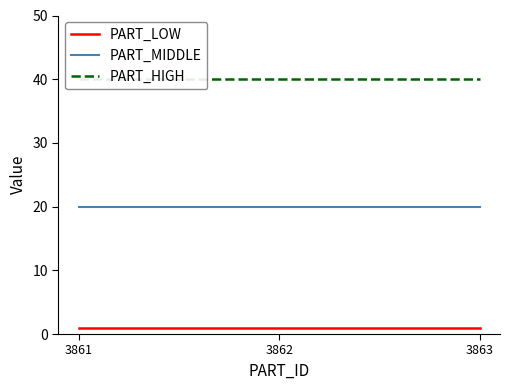

Is the value of PART_MIDDLE at 3861 greater than the value of PART_LOW at 3863?

Yes